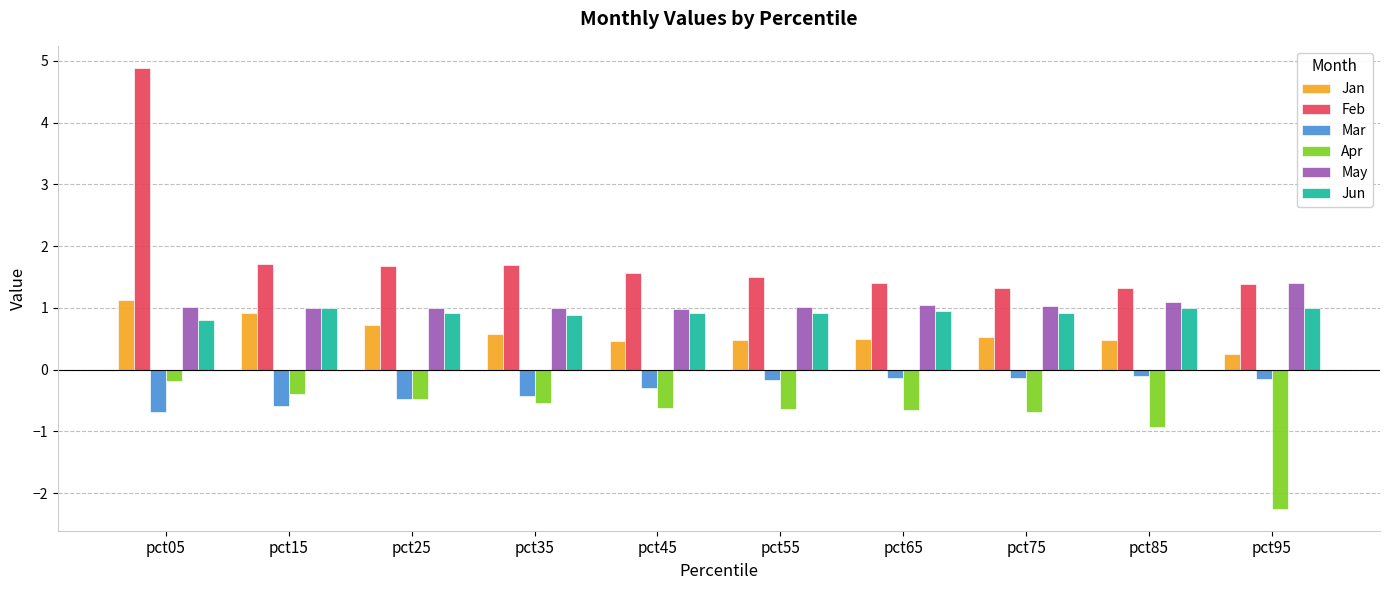

At pct45, list the series in order from smallest to largest.

Apr, Mar, Jan, Jun, May, Feb